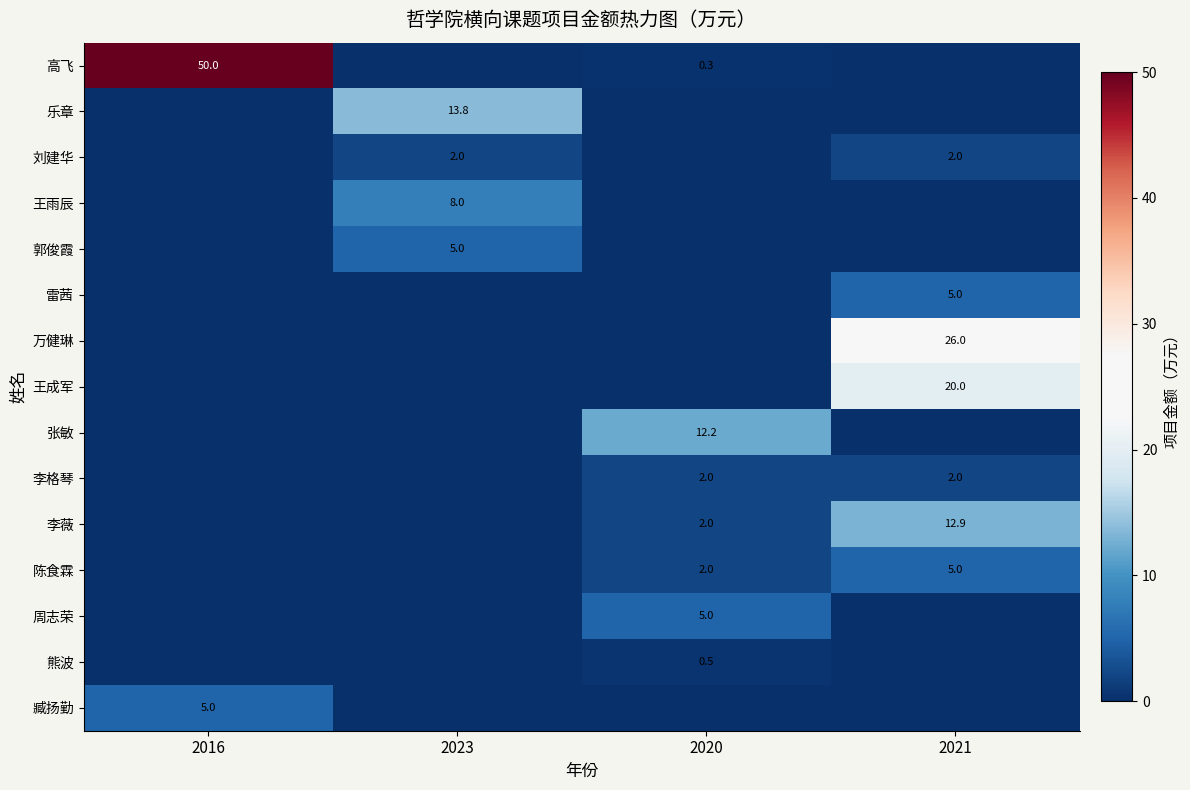

What is the total value across all series at 2016?

55.0